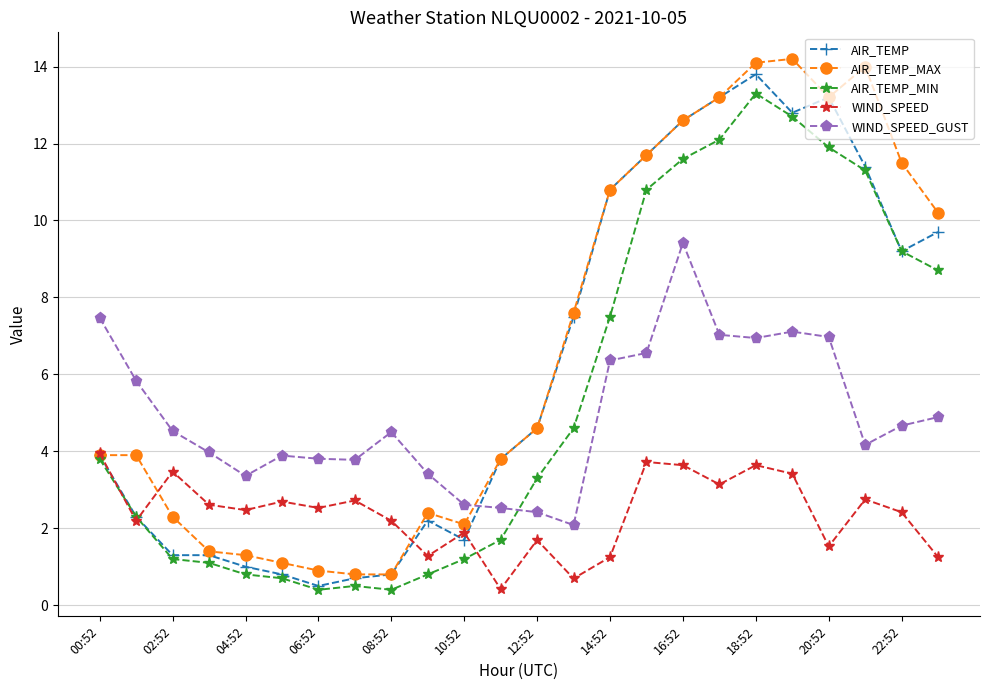

At how many categories does at least one series exceed 11?

8